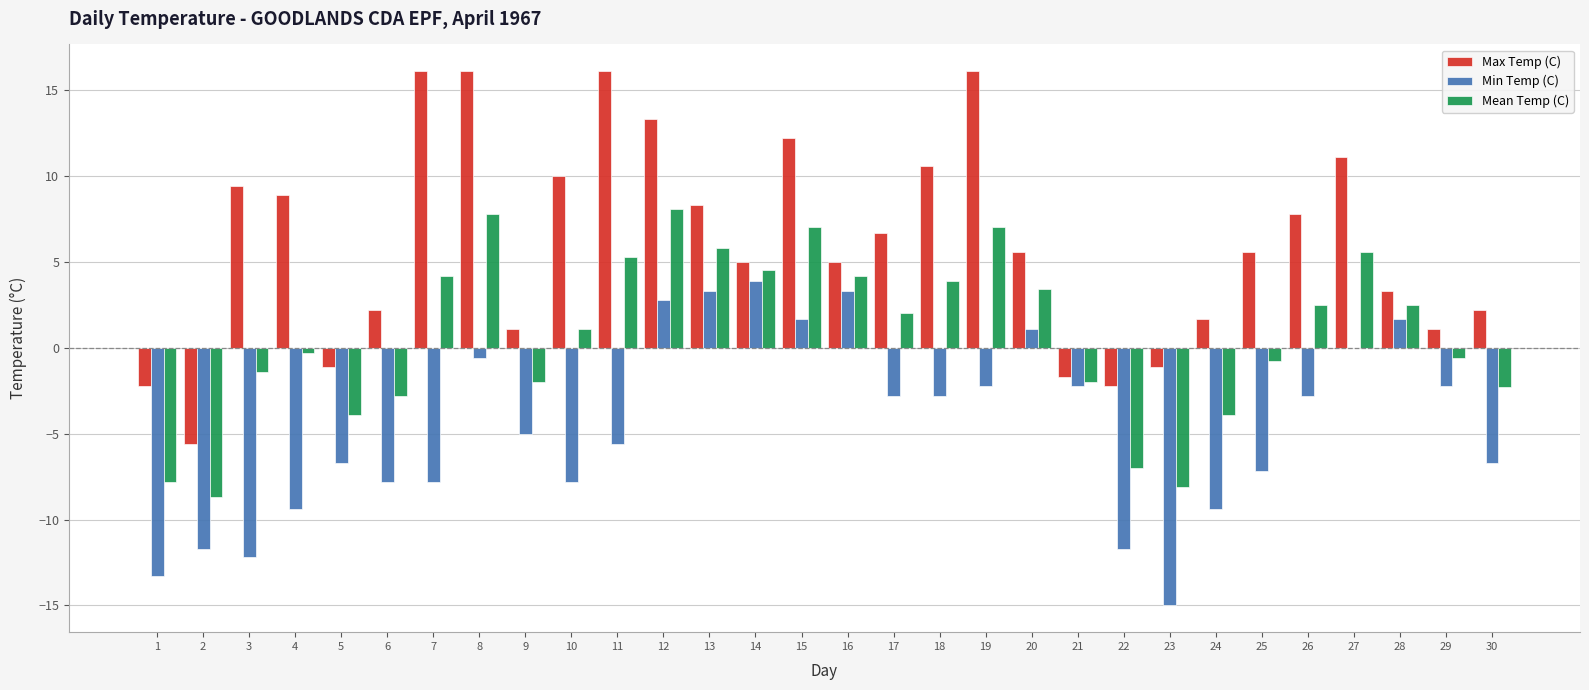

What is the total value across all series at 20?

10.1